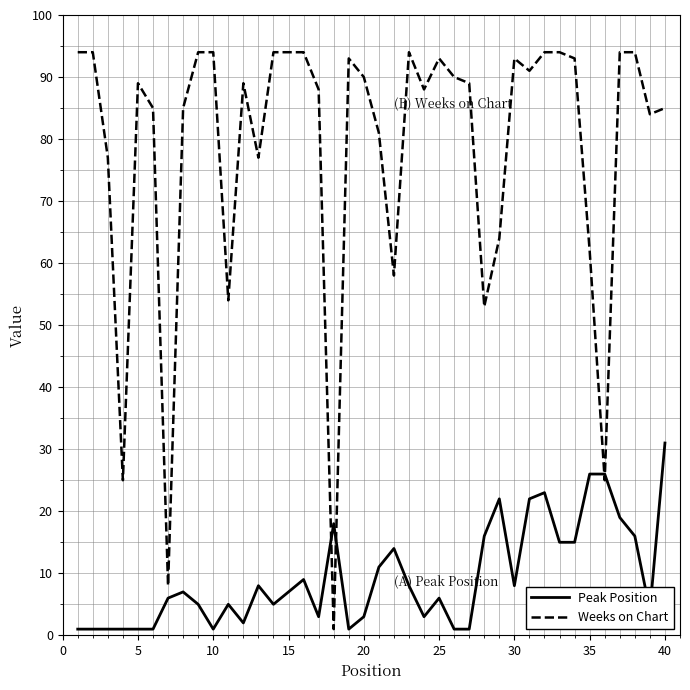

What is the maximum value shown in the chart?

94